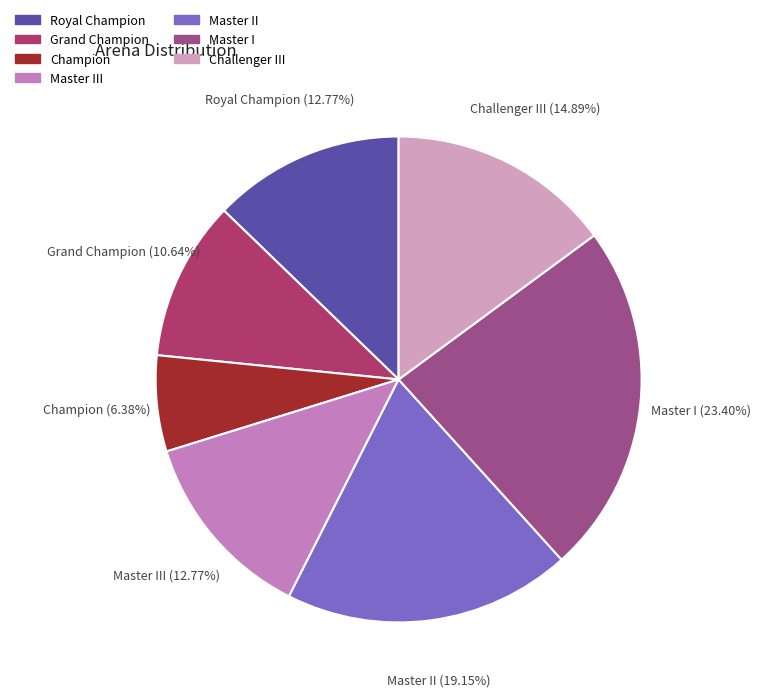

How many slices are in this pie chart?

7